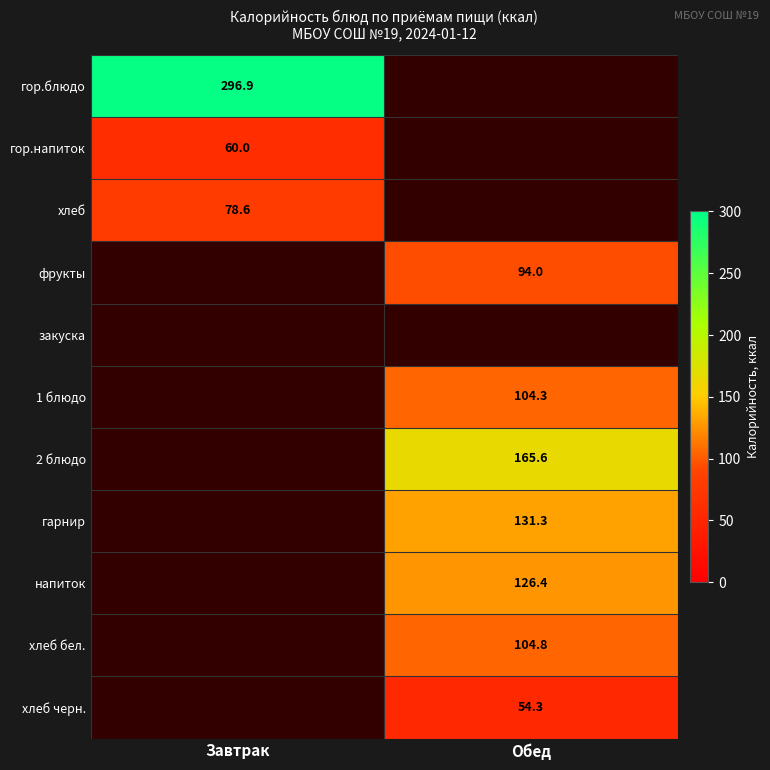

True or false: гор.блюдо has a value of 515.8 at Завтрак.

False